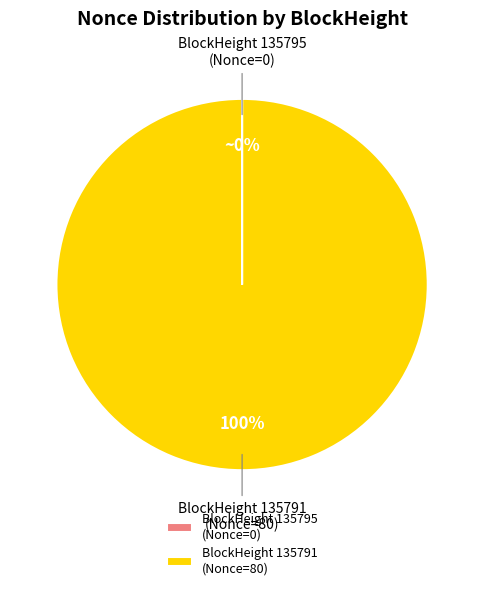

What is the largest slice in the pie chart?

BlockHeight 135791 (Nonce=80)